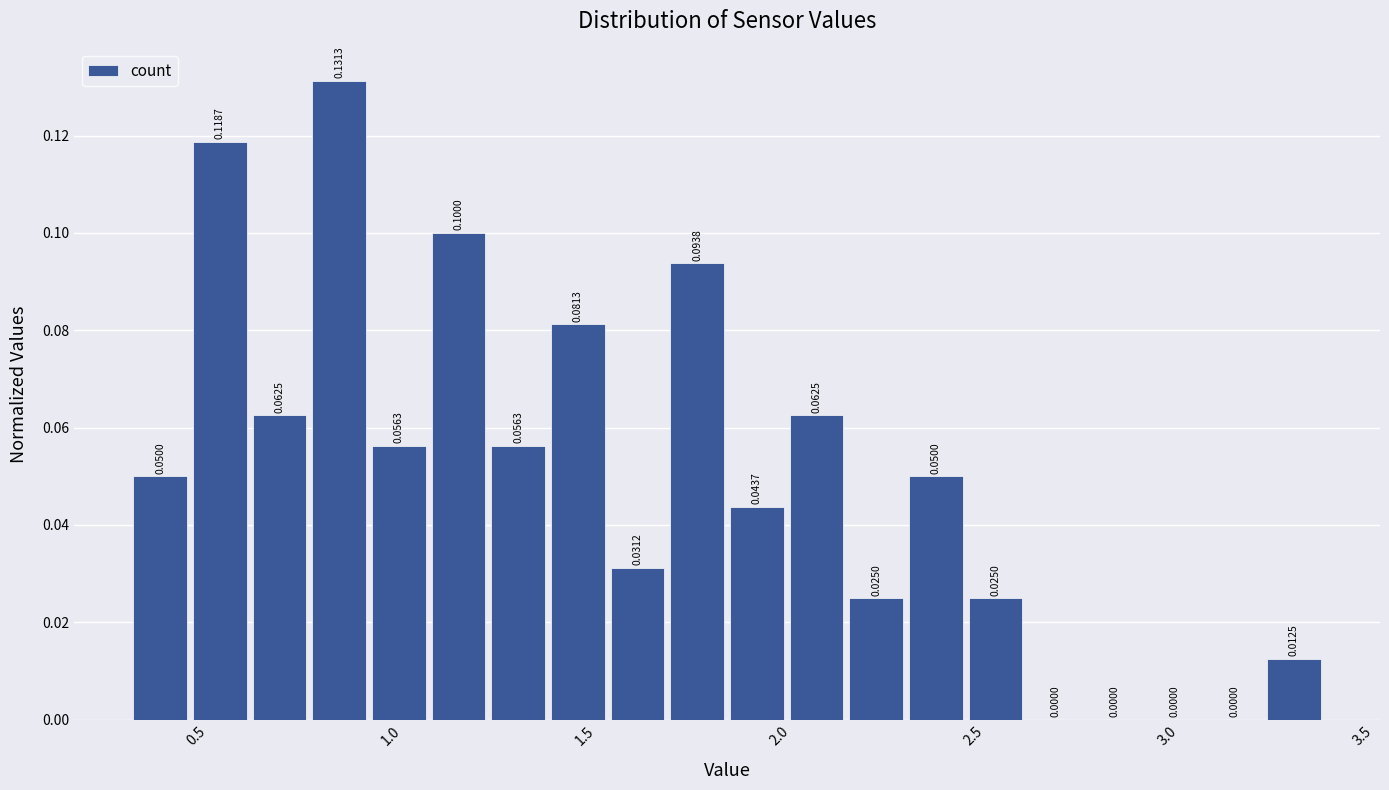

Read against the x-axis, roughly where is the centre of the tallest bar?

0.85